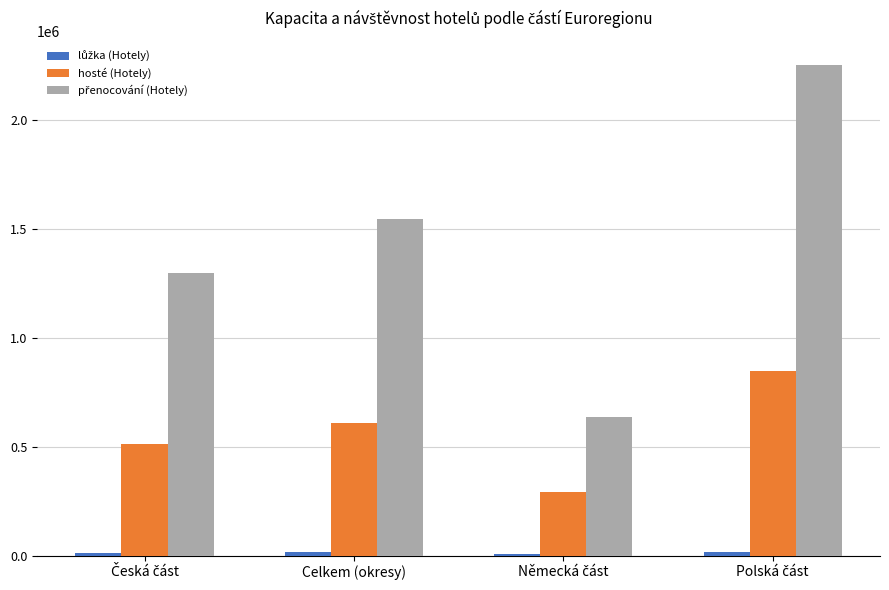

Where is hosté (Hotely) nearest to the value 569556?

Celkem (okresy)